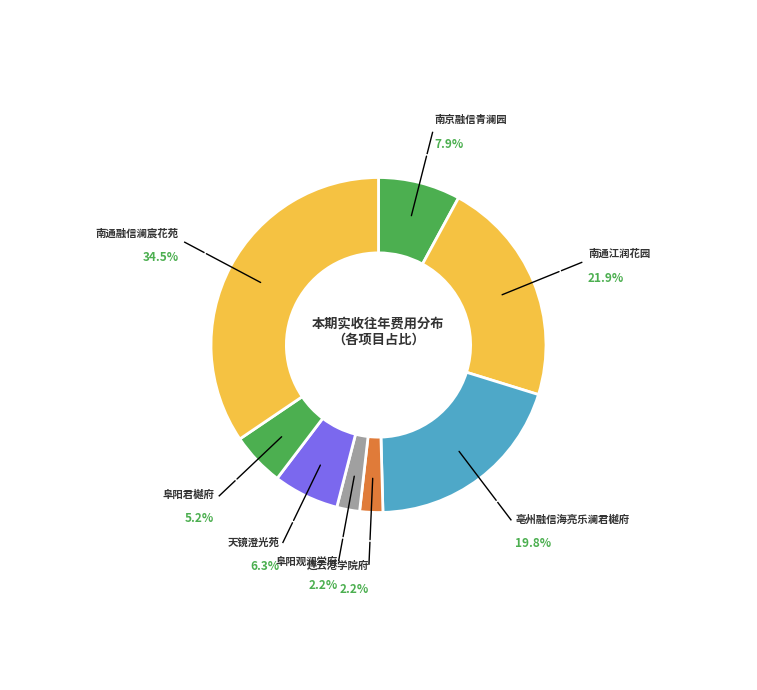

Count the number of slices in the pie.

8